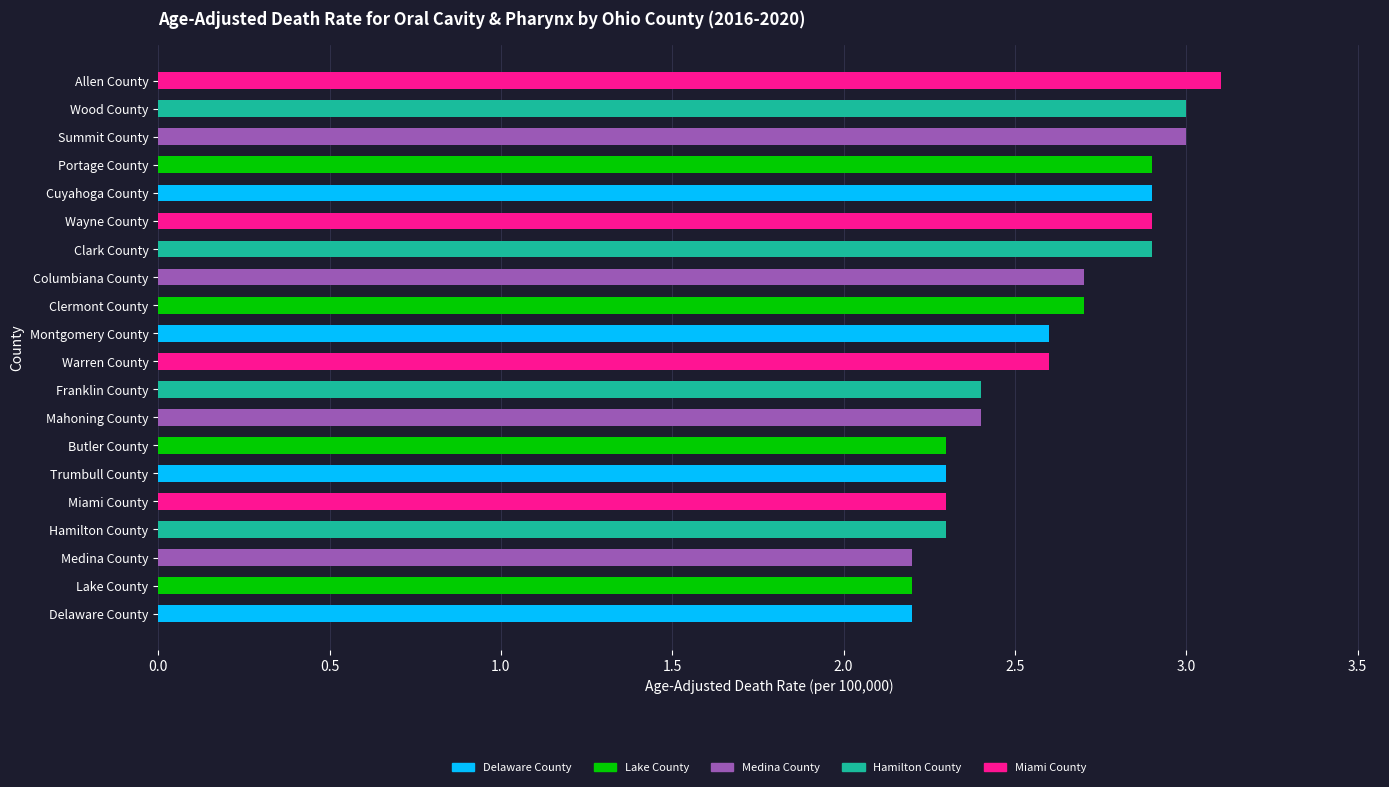

Does the chart contain stacked bars?

No